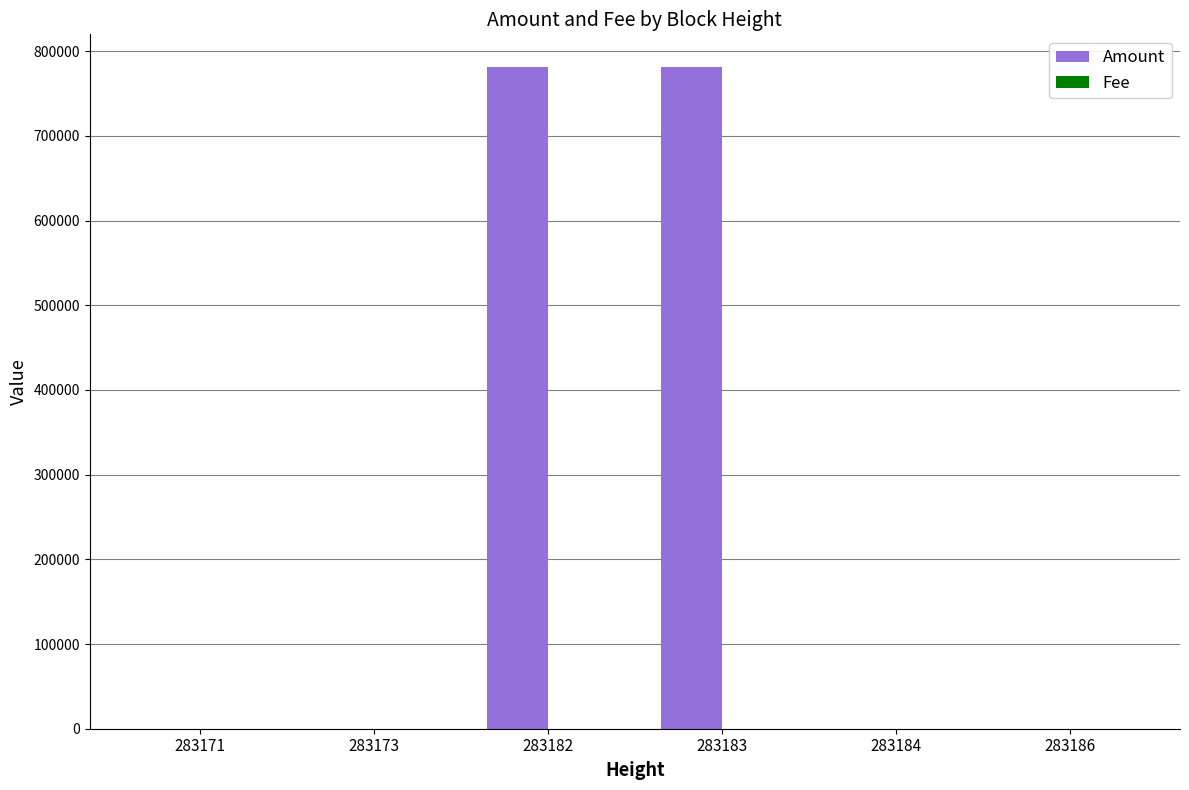

What is the greatest value displayed?

780921.7